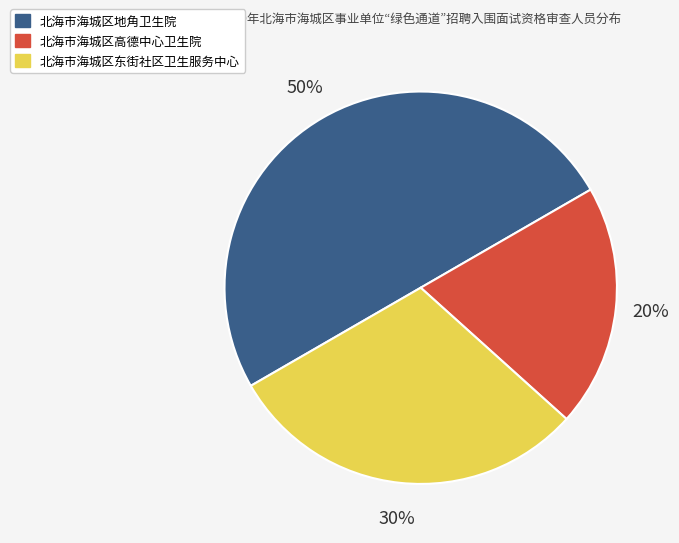

What is the smallest slice in the pie chart?

北海市海城区高德中心卫生院